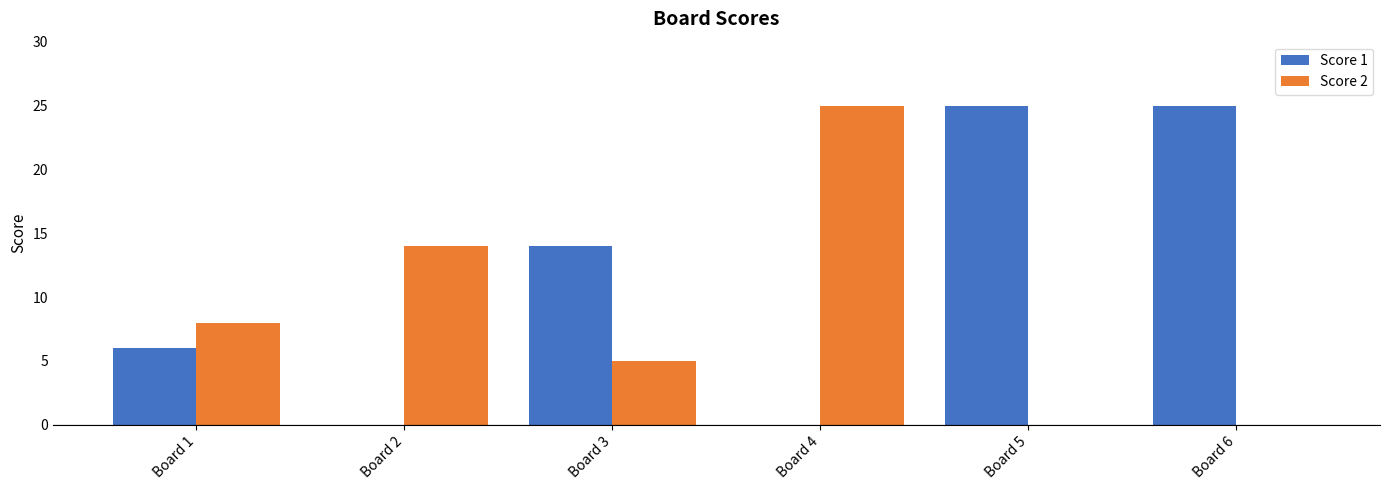

What is the difference between the Score 1 values at Board 6 and Board 3?

11